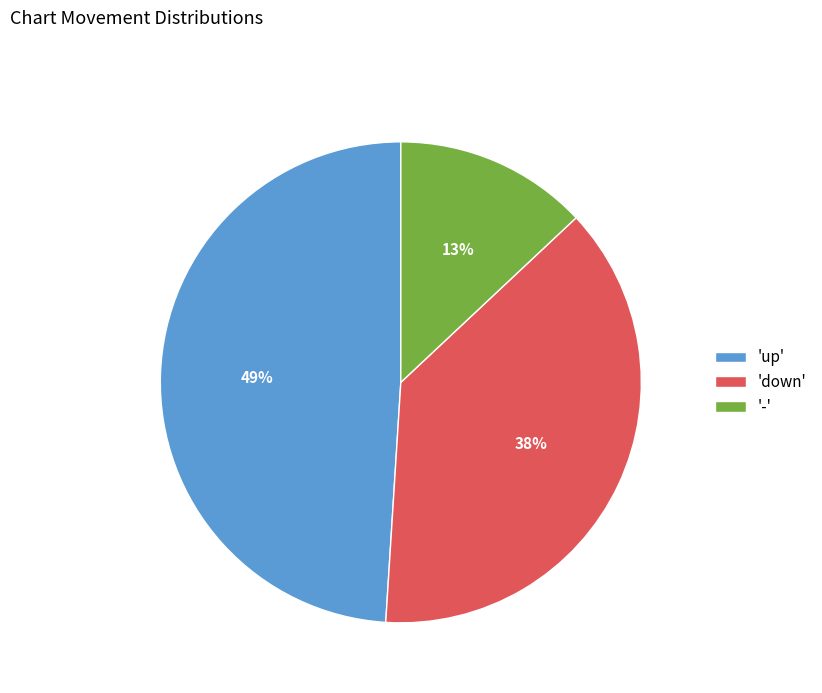

Count the number of slices in the pie.

3